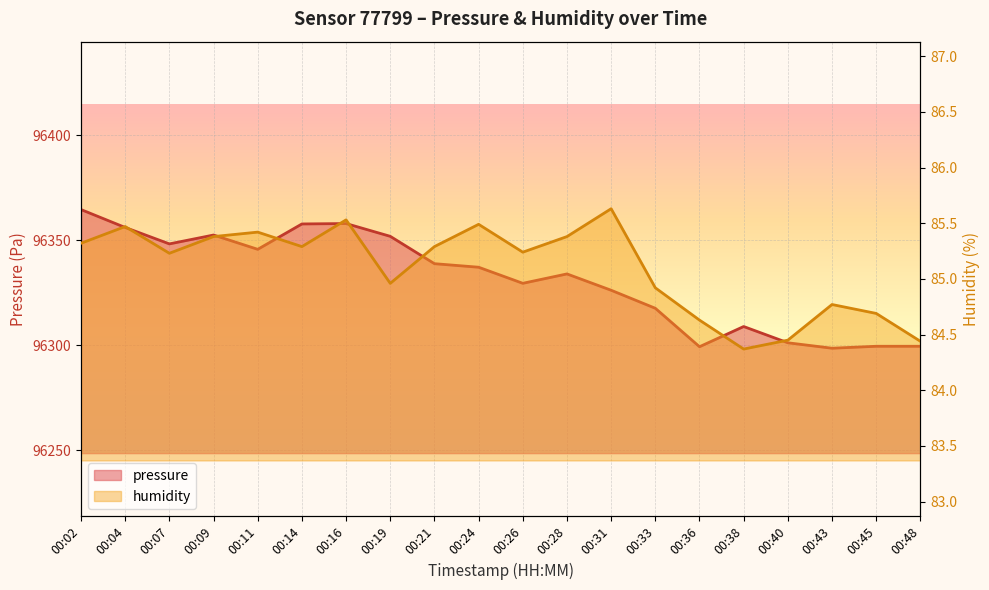

True or false: humidity and pressure cross at least once.

False